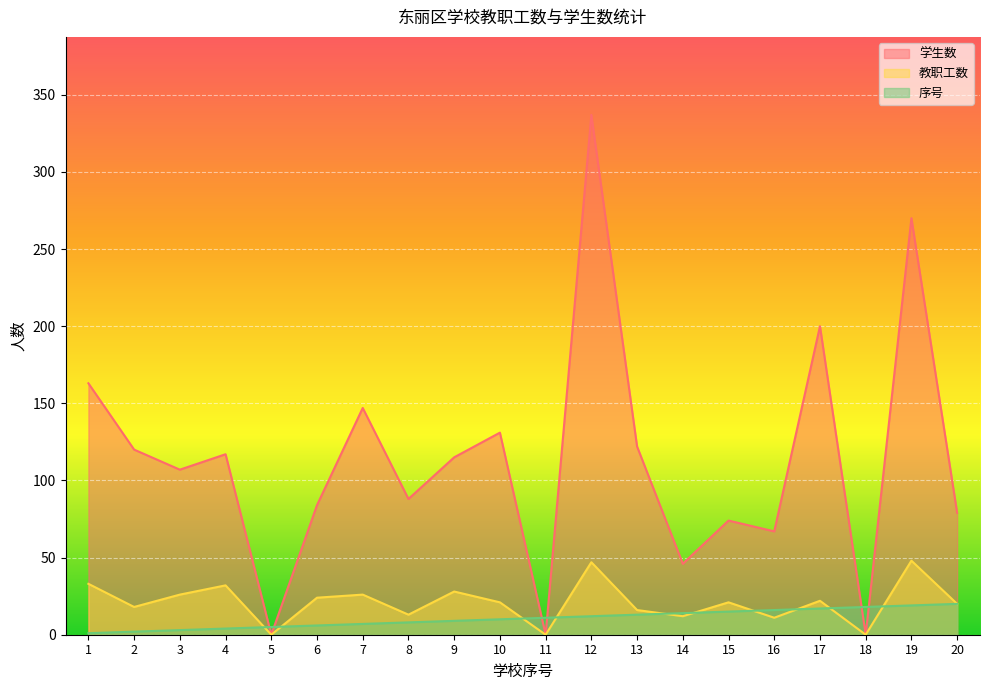

At which category does 教职工数 reach its first local peak?

4